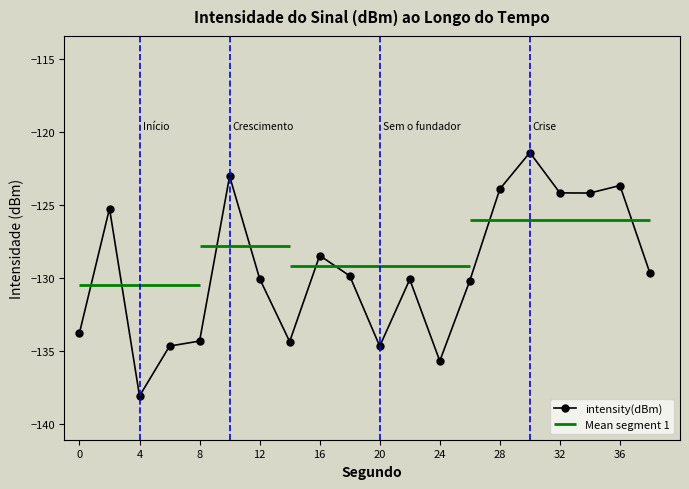

Where is the first local minimum for intensity(dBm)?

4